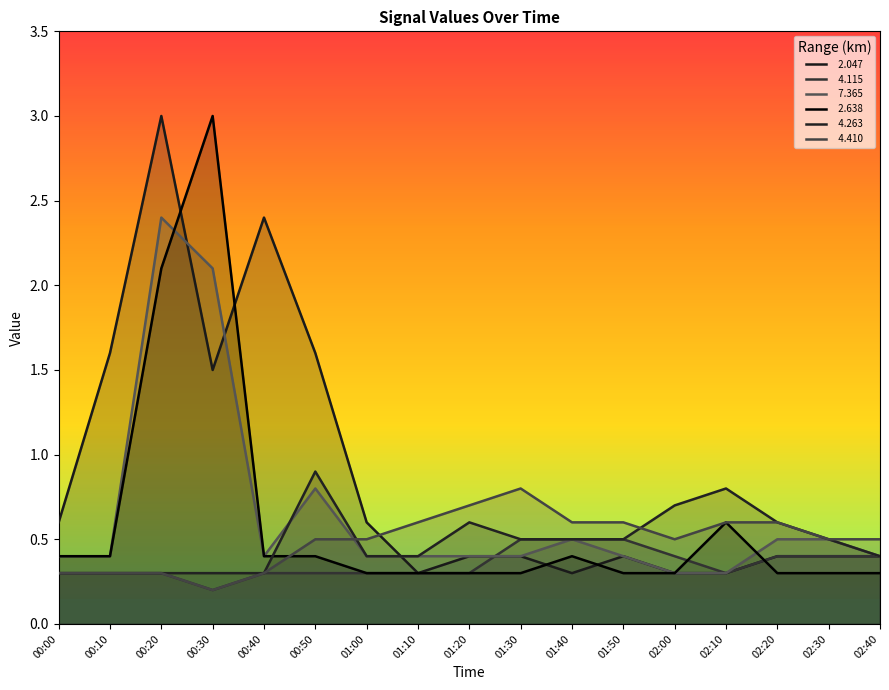

Which label corresponds to the largest value in the chart?

00:20